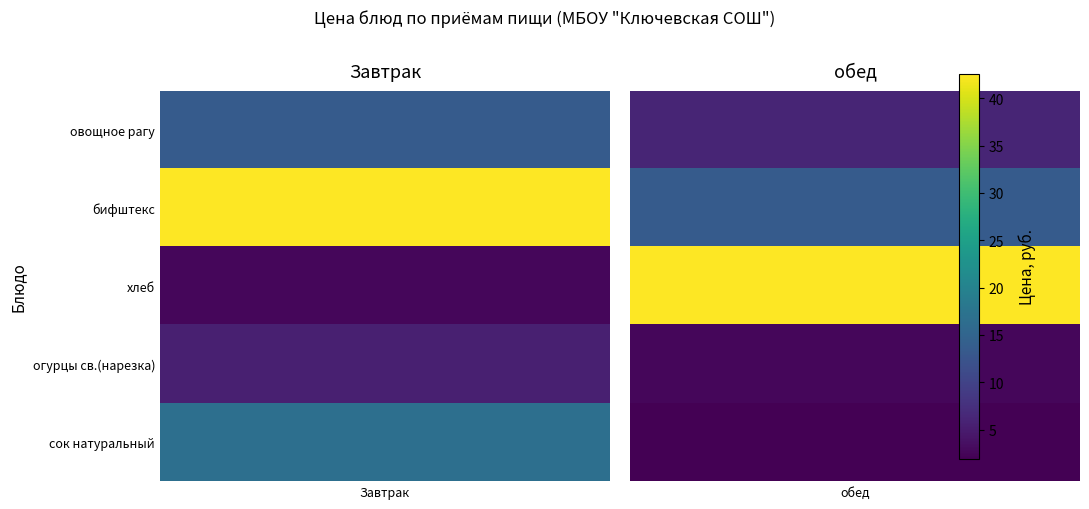

At how many categories does at least one series exceed 23?

2